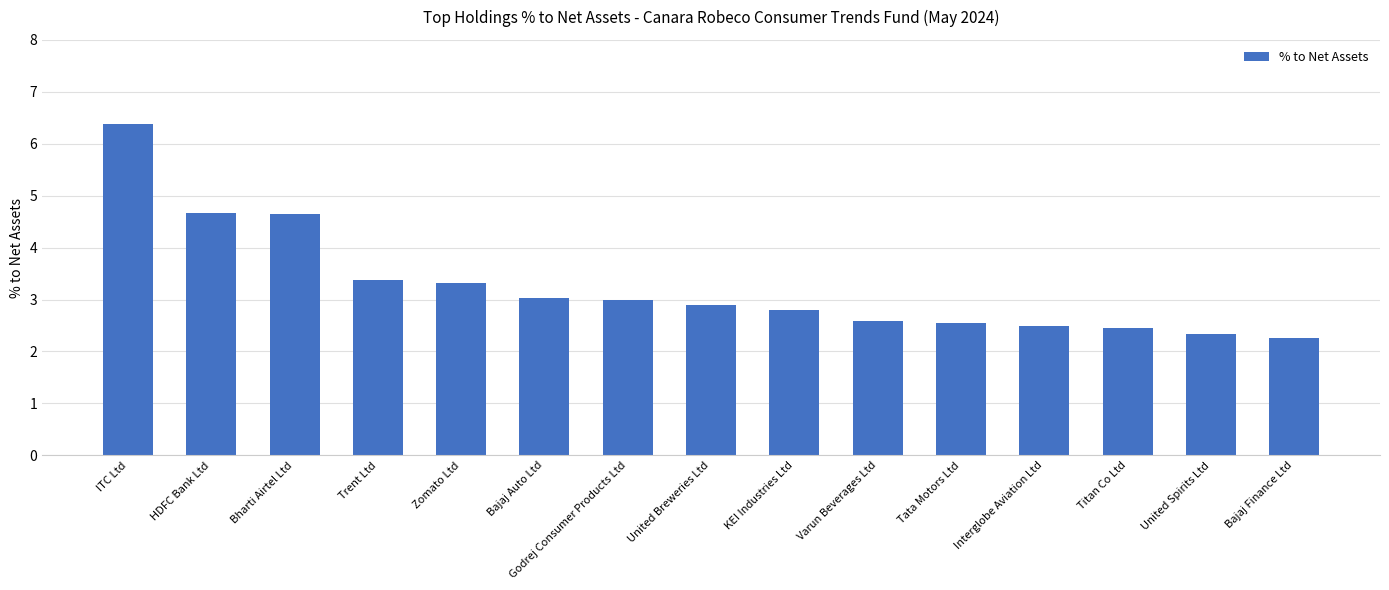

How many series are shown in this chart?

1